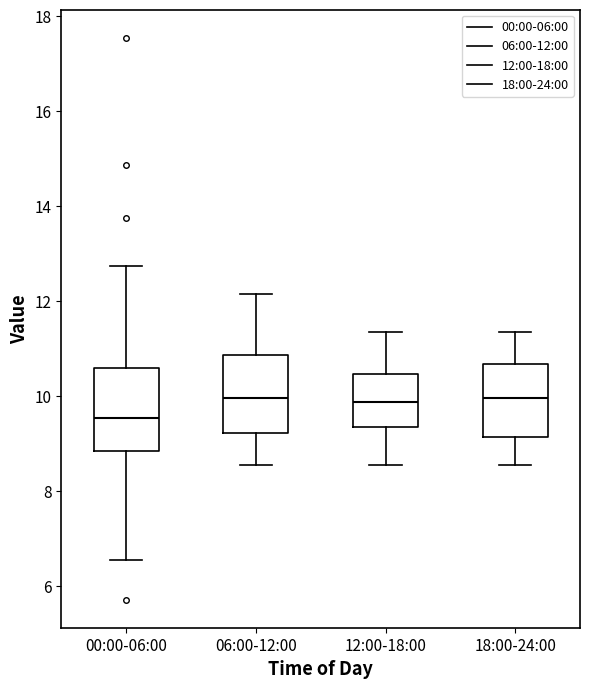

Reading left to right, transcribe this box plot: for each box, give where its median line is, the range the box spans, and where its two whiskers end, as read against the y-axis. The values are not printed on the chart, so give them approximately, as read against the axis.

00:00-06:00: median 9.6, box 8.8 to 10.6, whiskers 6.6 to 12.8
06:00-12:00: median 10.0, box 9.2 to 10.8, whiskers 8.6 to 12.2
12:00-18:00: median 9.8, box 9.4 to 10.4, whiskers 8.6 to 11.4
18:00-24:00: median 10.0, box 9.2 to 10.6, whiskers 8.6 to 11.4